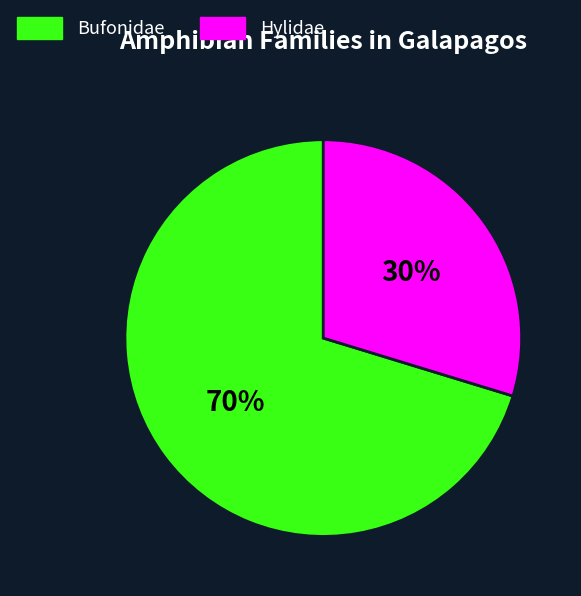

Which has a higher value, Bufonidae or Hylidae?

Bufonidae